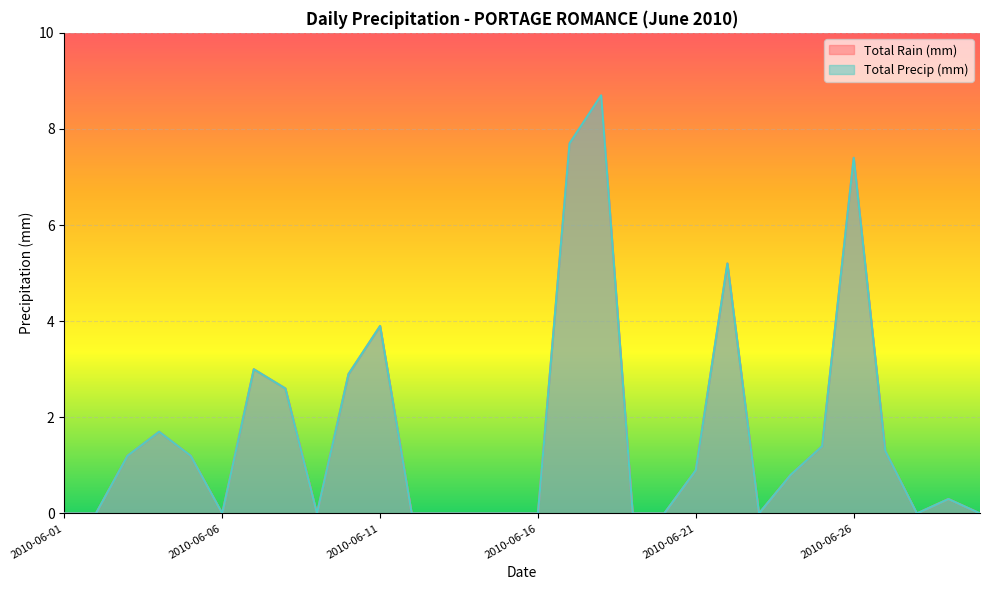

What is the difference between the maximum and minimum values in the Total Rain (mm) series?

8.7